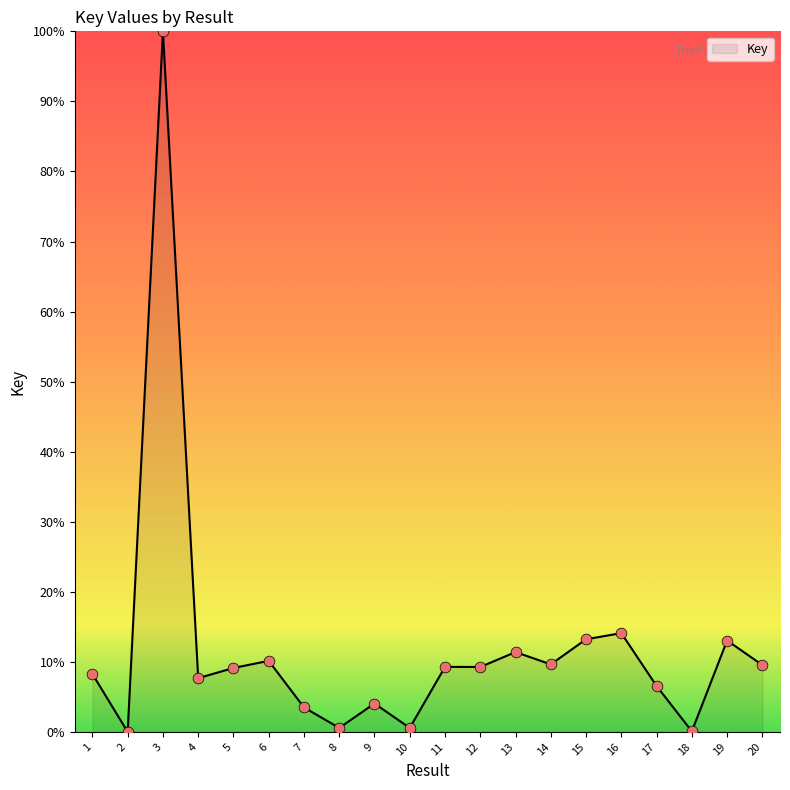

Approximately how many times larger is the value at 20 compared to 9?

2.4